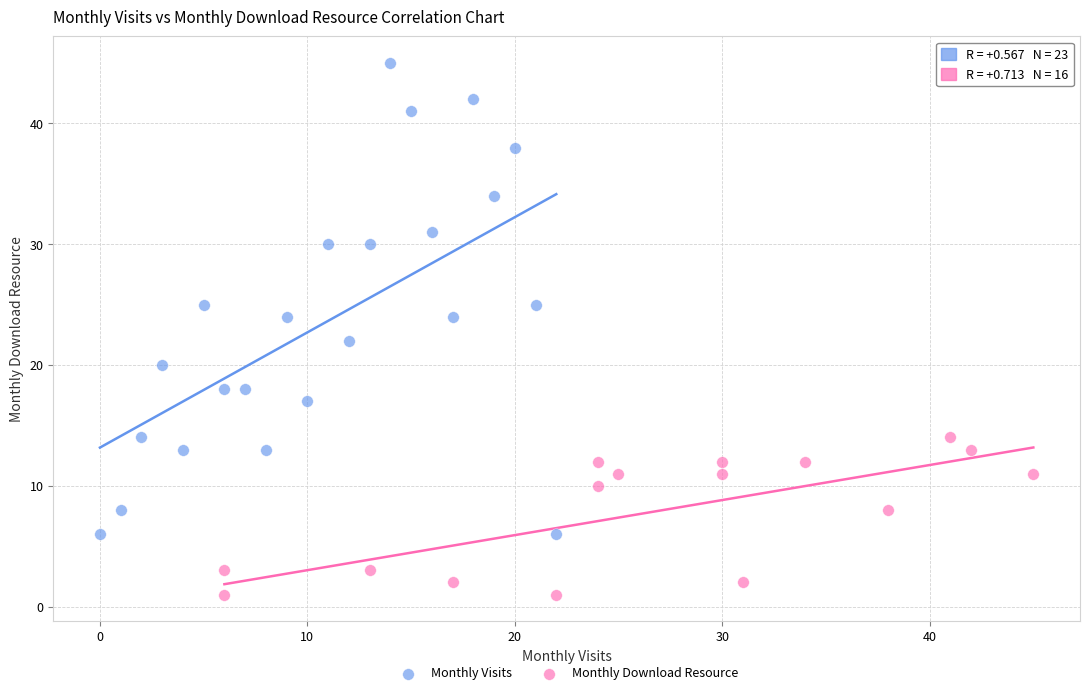

Which series contains the lowest Y value?

Monthly Download Resource